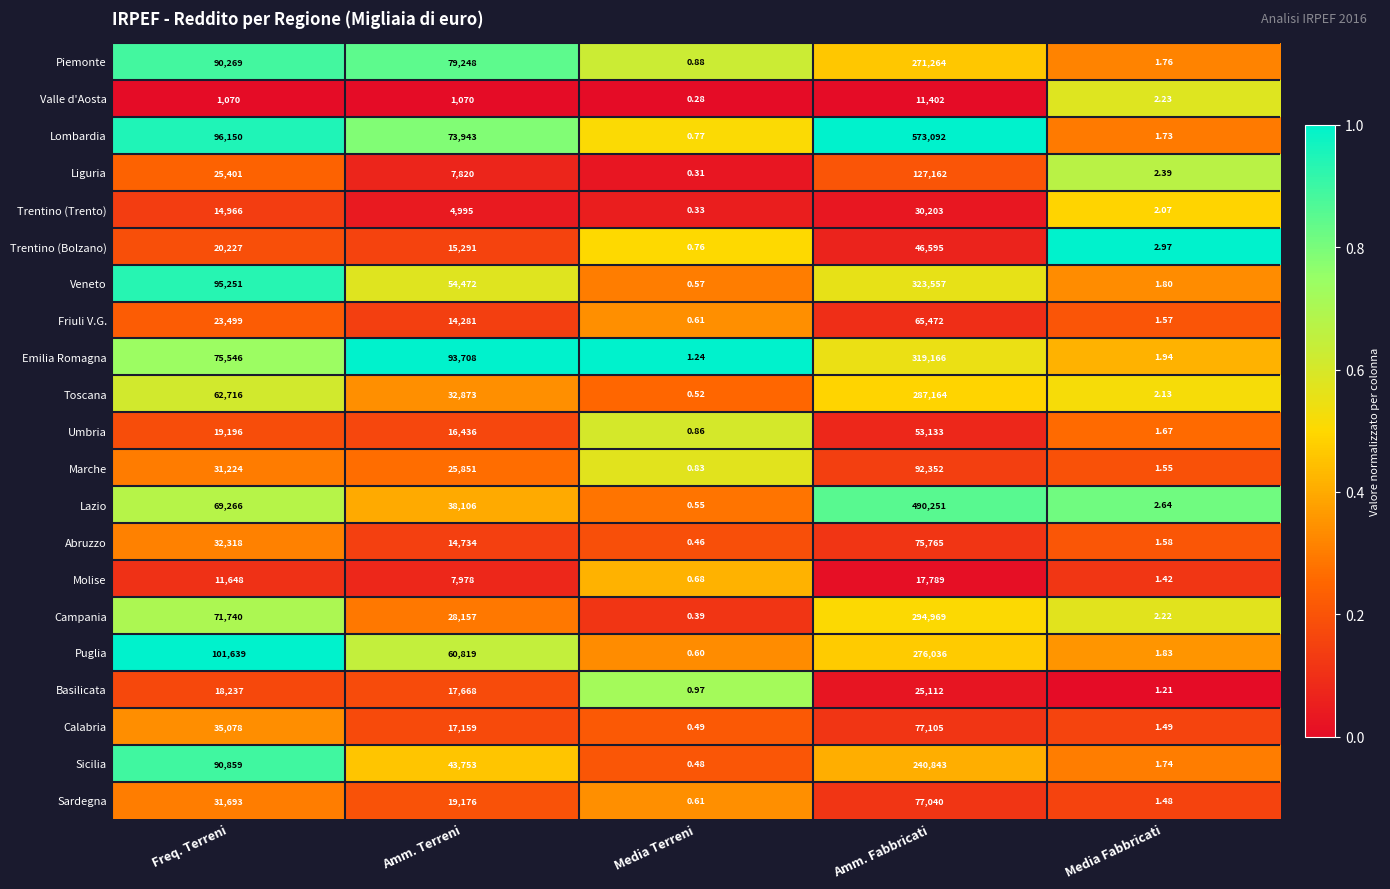

Which series has the largest range (max minus min)?

Lombardia